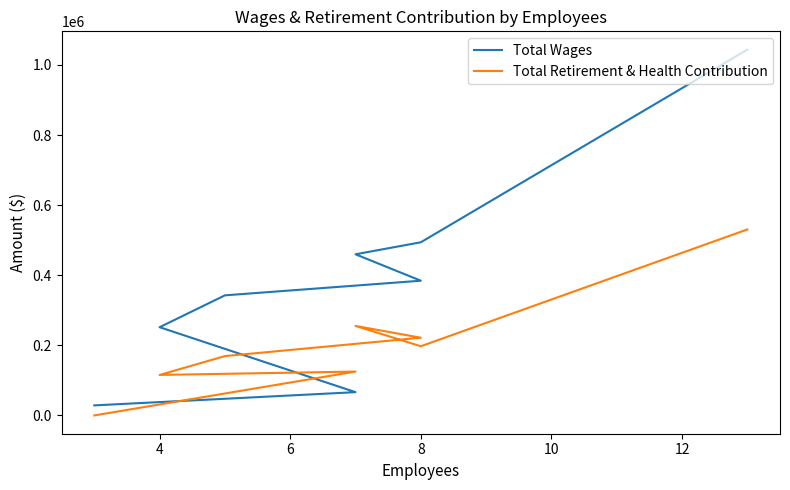

What value does the Total Retirement & Health Contribution series have at 8, to the nearest 100?

221700